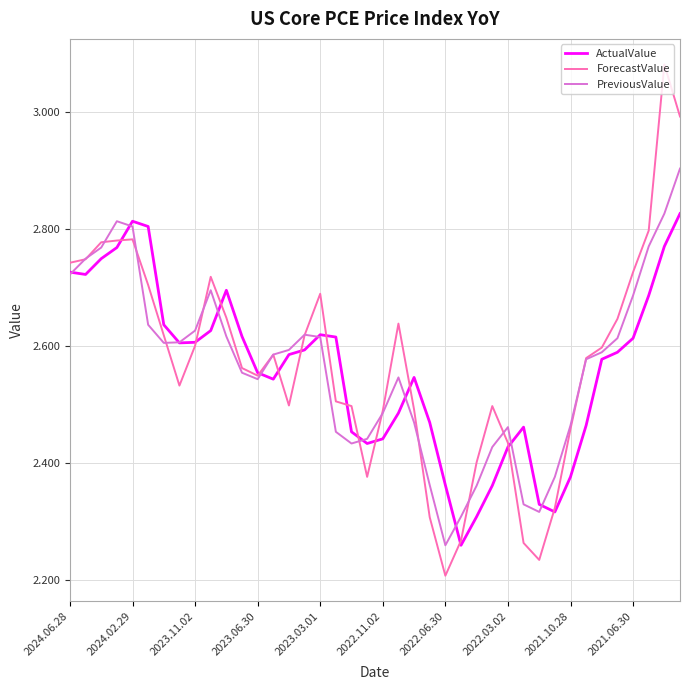

Which series has the widest spread of values?

ForecastValue